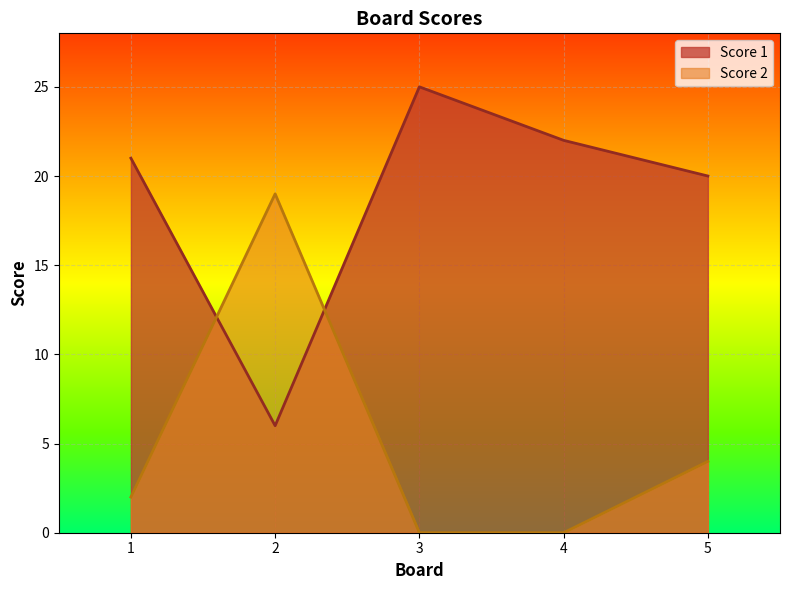

What is the average value of the Score 1 series?

19